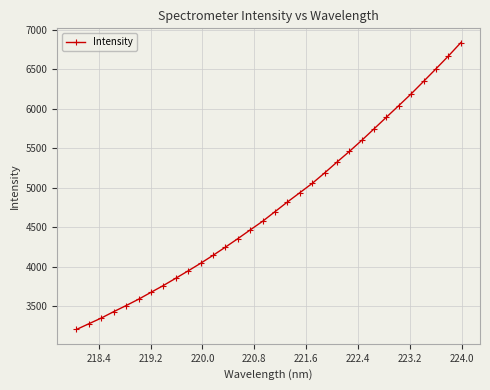

What is the minimum value shown in the chart?

3205.3